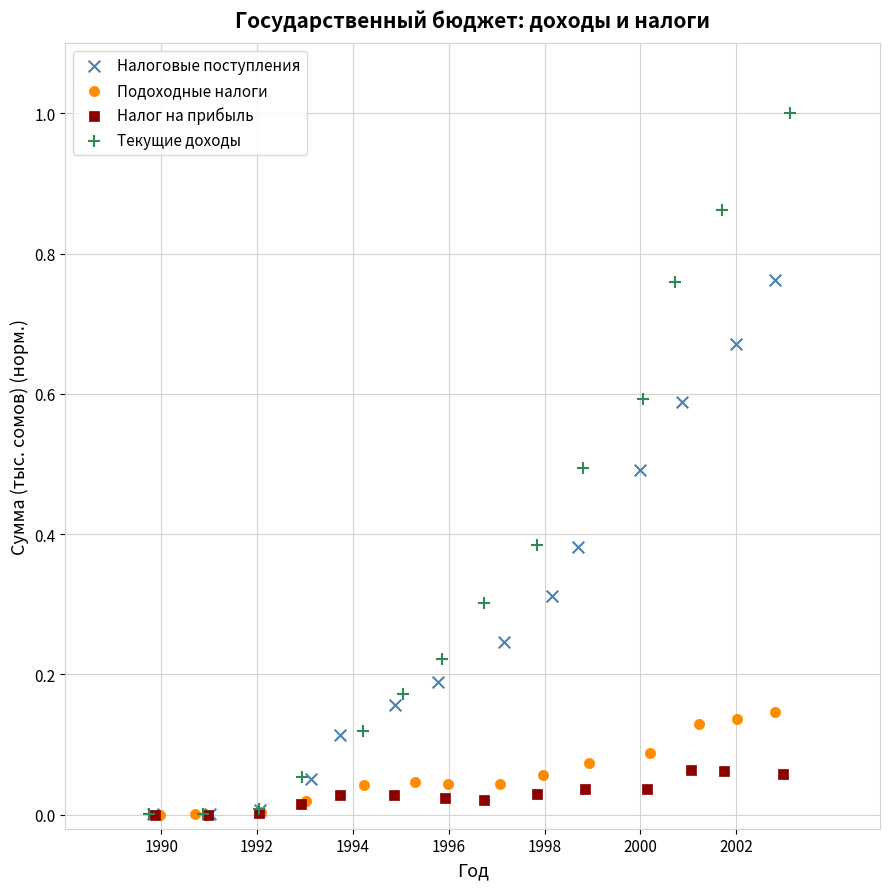

Which series contains the highest Y value?

Текущие доходы